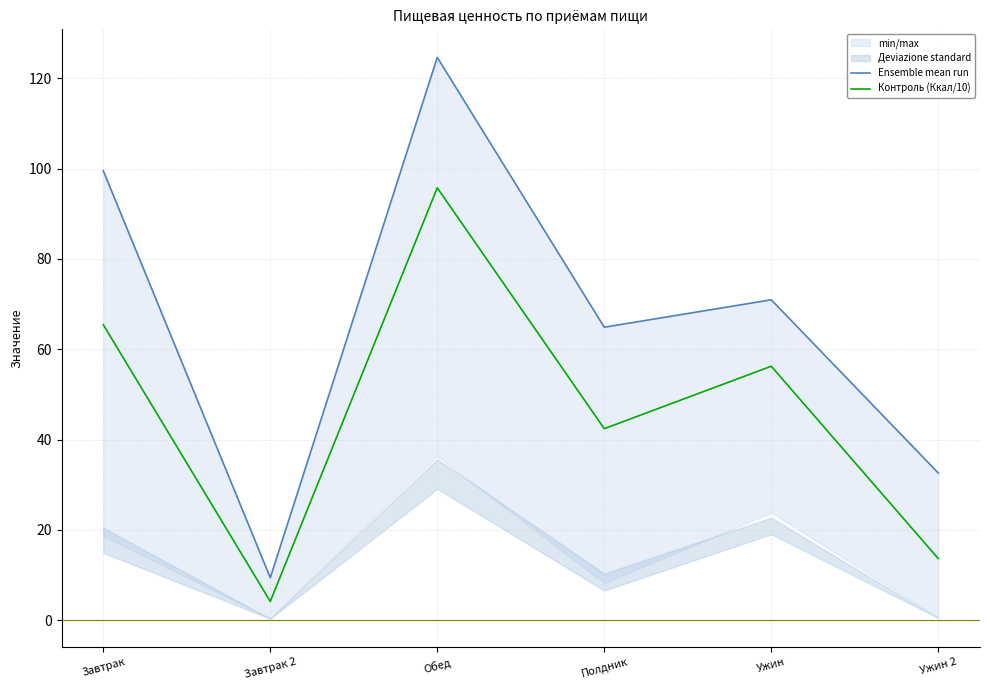

Which series changed the most between Обед and Полдник?

Ensemble mean run